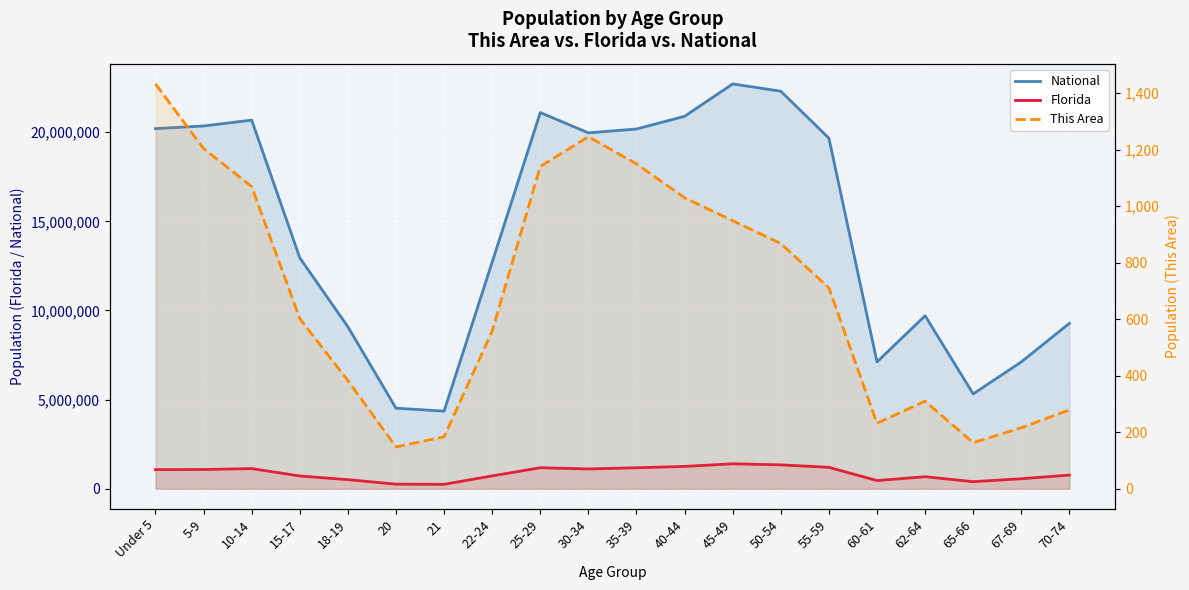

Is the value of National at 15-17 greater than the value of Florida at 30-34?

Yes